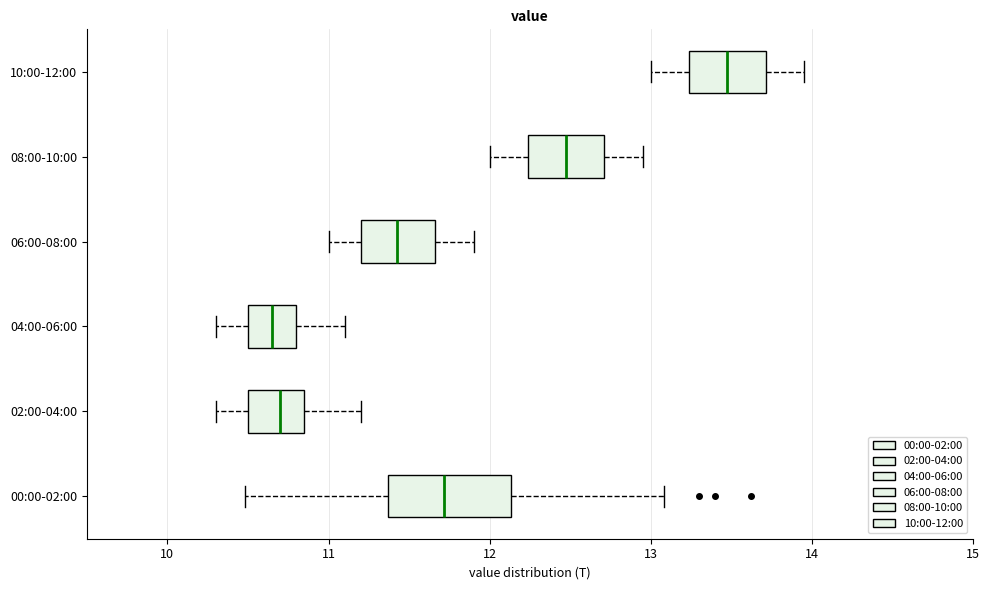

Reading bottom to top, read every box against the x-axis: the position of its median line, the range the box covers, and the ends of its whiskers. The values are not printed on the chart, so give them approximately, as read against the axis.

00:00-02:00: median 11.7, box 11.4 to 12.1, whiskers 10.5 to 13.1
02:00-04:00: median 10.7, box 10.5 to 10.9, whiskers 10.3 to 11.2
04:00-06:00: median 10.7, box 10.5 to 10.8, whiskers 10.3 to 11.1
06:00-08:00: median 11.4, box 11.2 to 11.7, whiskers 11.0 to 11.9
08:00-10:00: median 12.5, box 12.2 to 12.7, whiskers 12.0 to 13.0
10:00-12:00: median 13.5, box 13.2 to 13.7, whiskers 13.0 to 14.0